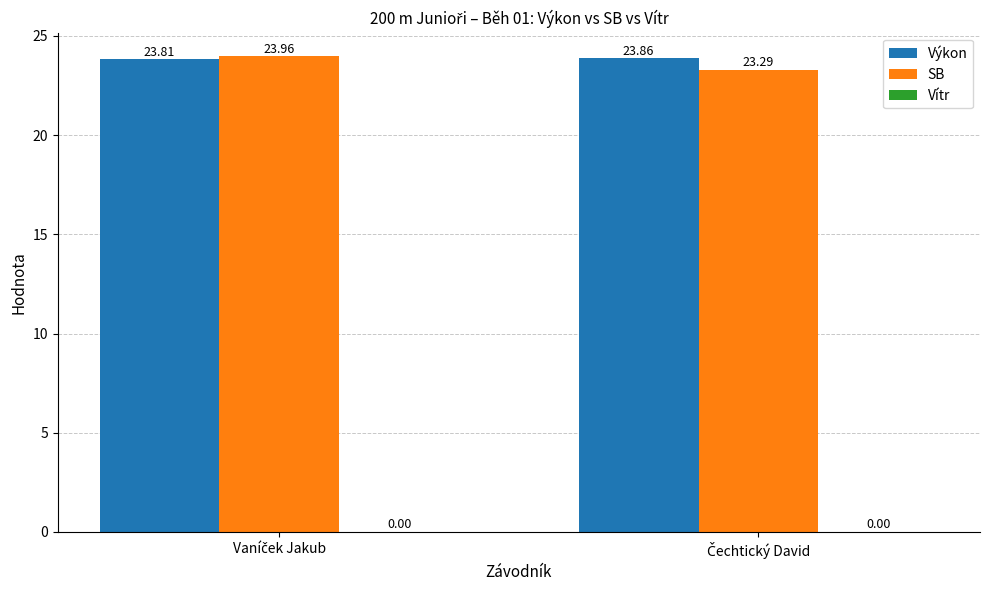

What is the average value of the Výkon series?

23.8